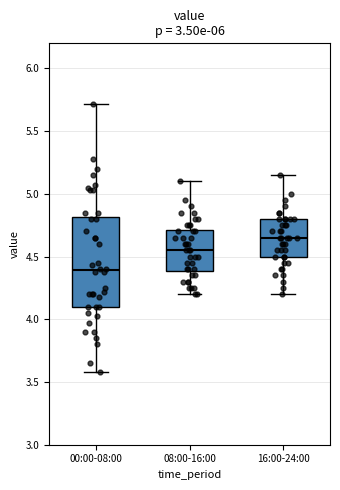

Where does the upper whisker of the box for 00:00-08:00 end on the y-axis? The values are not printed on the chart, so give them approximately, as read against the axis.

5.70